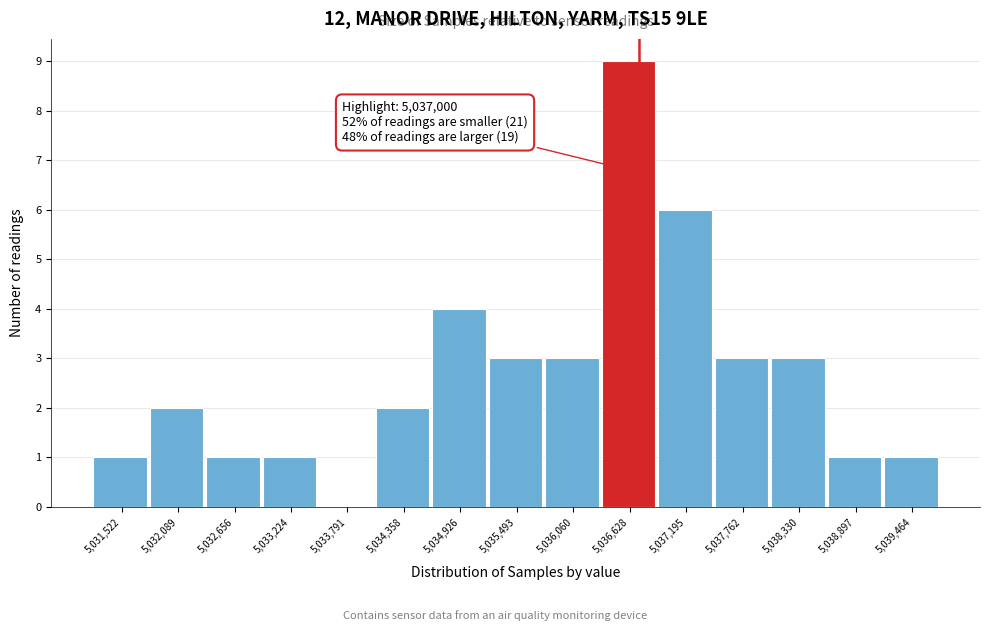

Reading right to left, what are all the values shown in this chart?

5,039,464=1	5,038,897=1	5,038,330=3	5,037,762=3	5,037,195=6	5,036,628=9	5,036,060=3	5,035,493=3	5,034,926=4	5,034,358=2	5,033,791=0	5,033,224=1	5,032,656=1	5,032,089=2	5,031,522=1